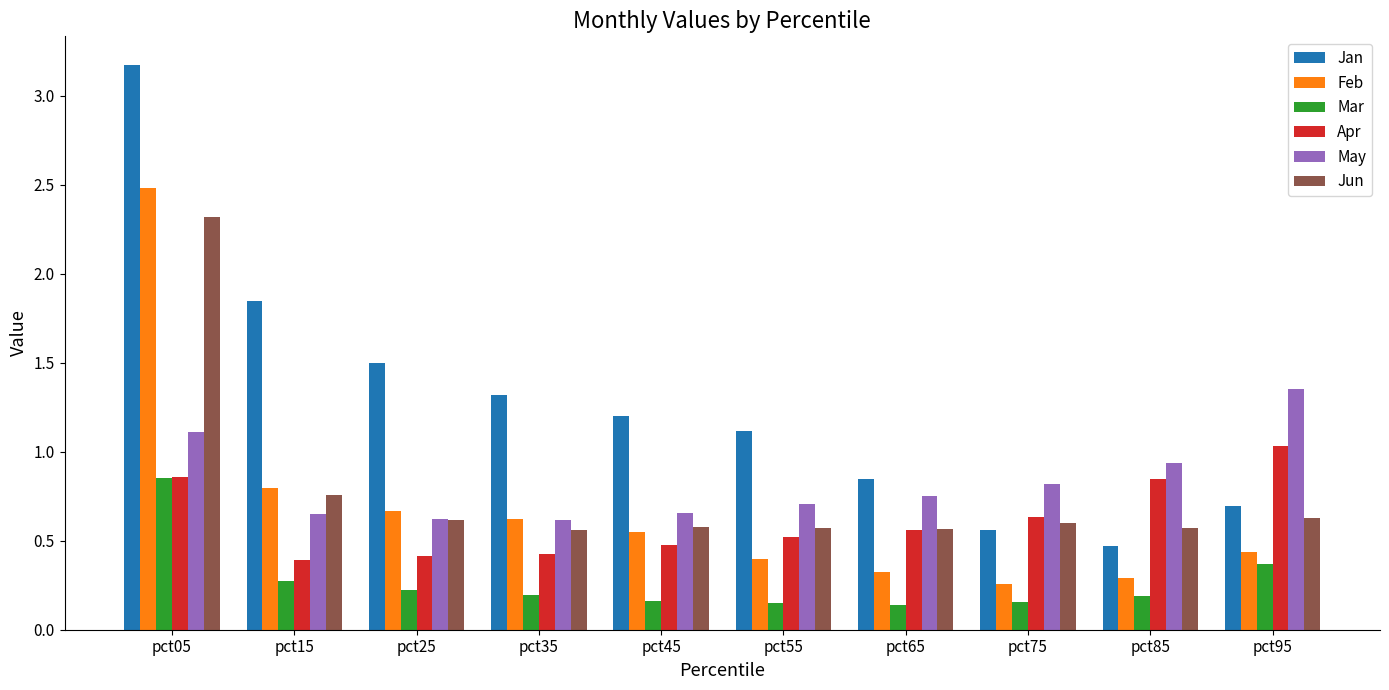

What is the total value across all series at pct95?

4.5